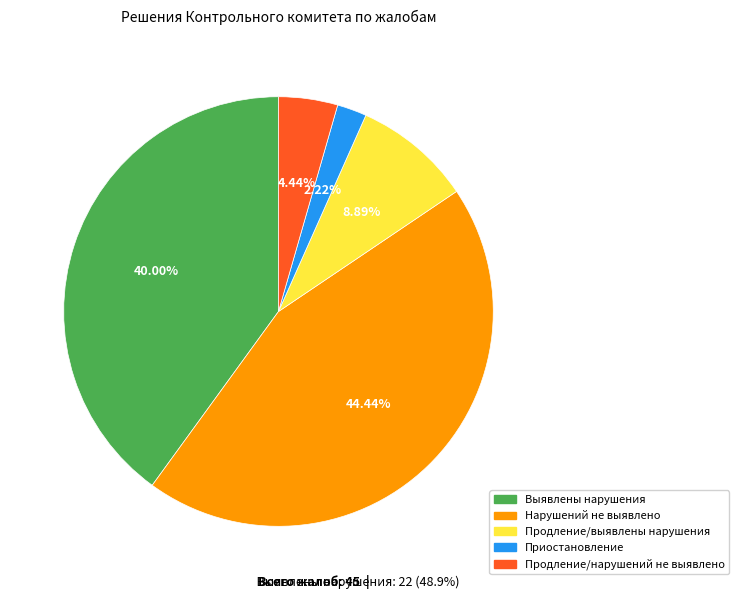

To the nearest percent, what is the average slice percentage?

20%